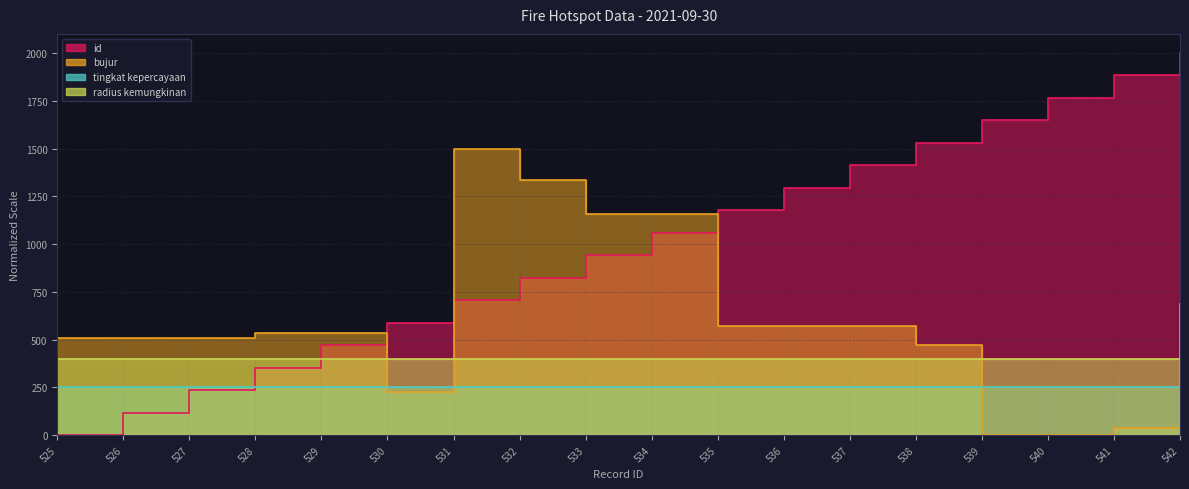

True or false: id and bujur cross at least once.

True